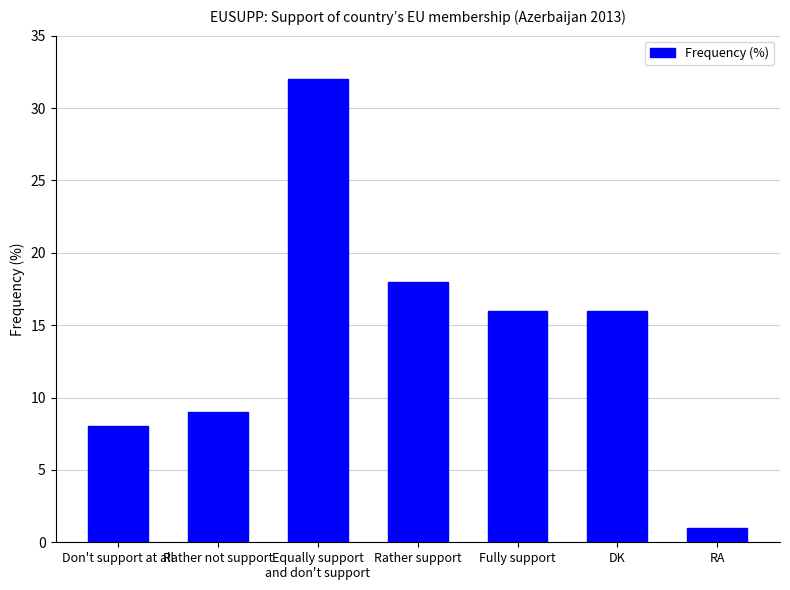

What is the difference between the maximum and second lowest values?

24